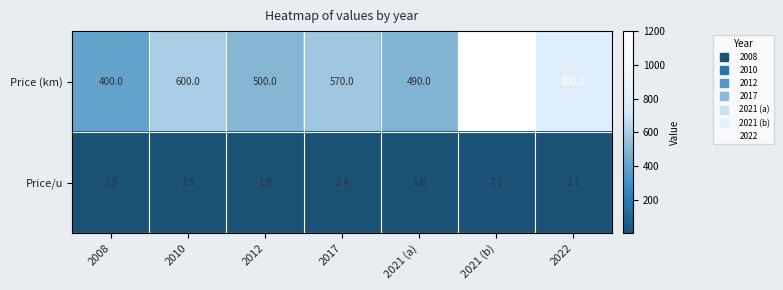

How many series are shown in this chart?

2